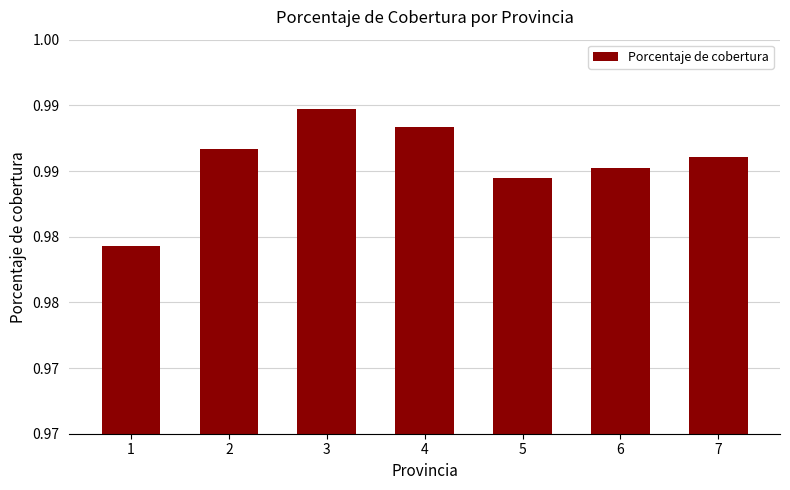

What is the value of the 6th bar from the left?

1.0